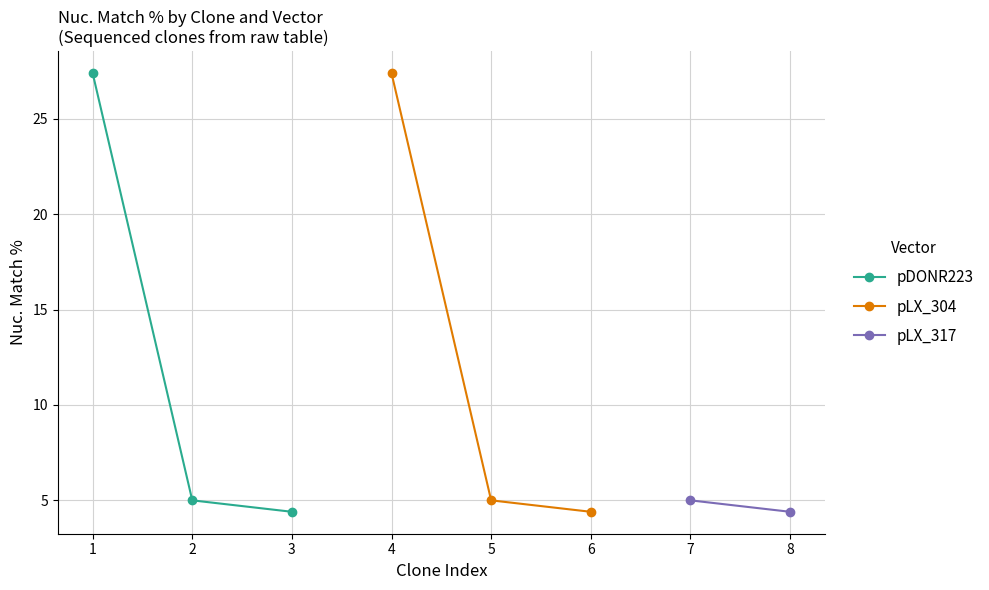

Is it true that pDONR223 equals 5.0 at 2?

True